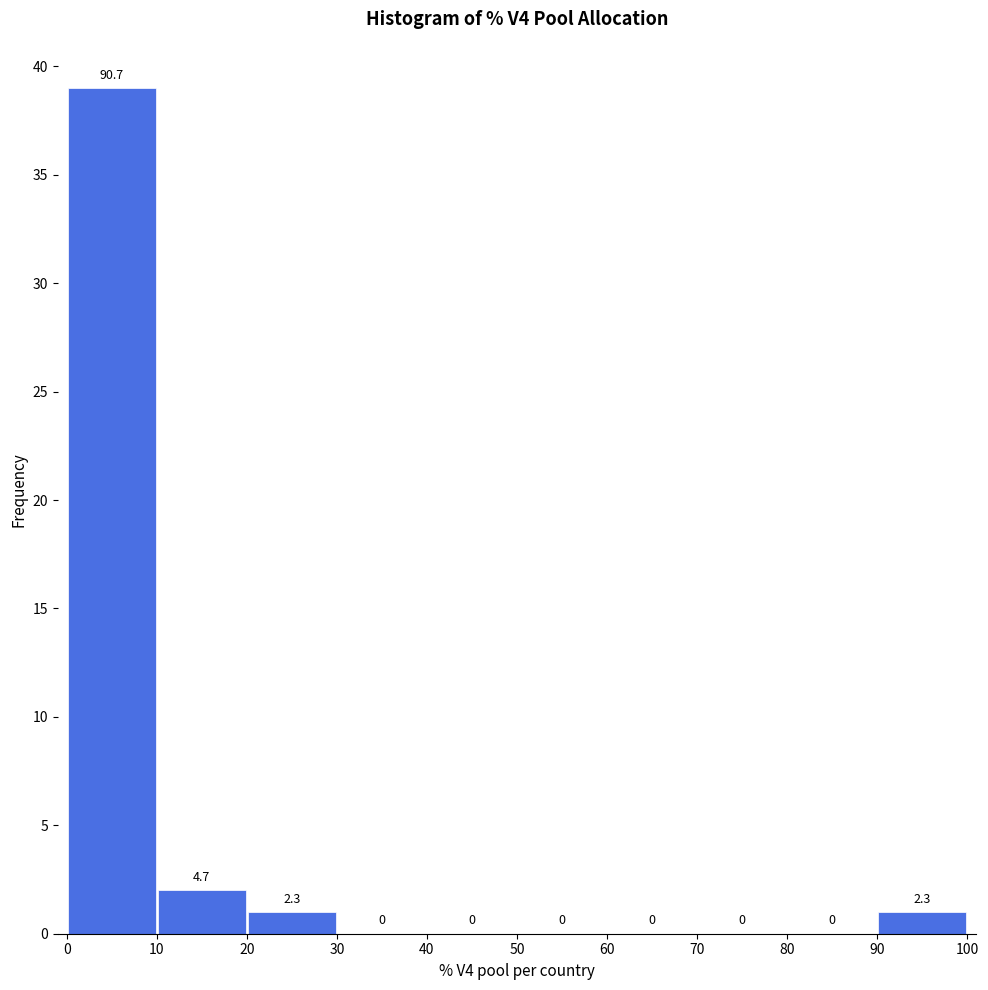

Which range on the x-axis has the tallest bar?

0 to 10